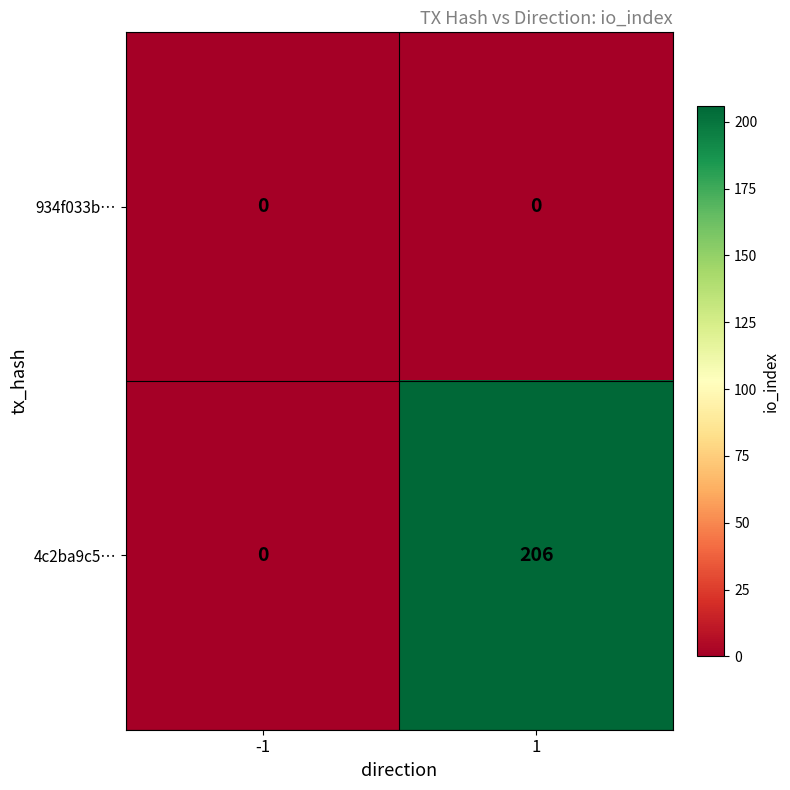

What is the greatest value displayed?

206